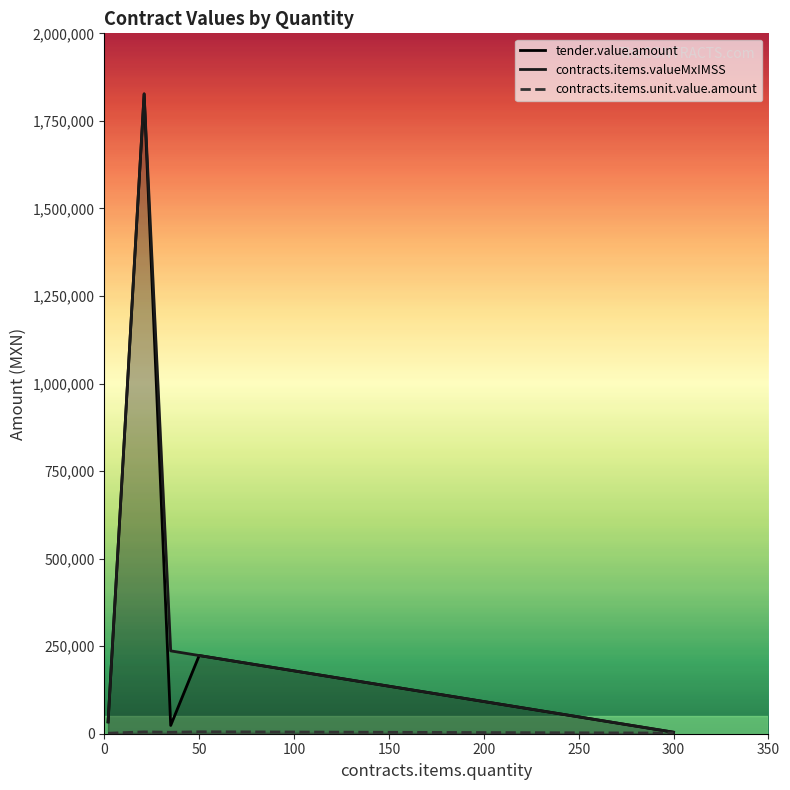

Which series has the widest spread of values?

tender.value.amount